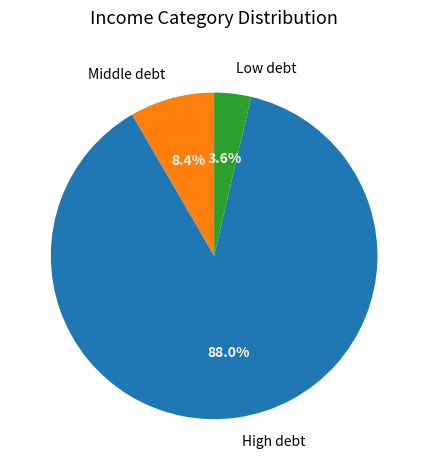

Approximately how many times larger is the value at High debt compared to Middle debt?

10.5